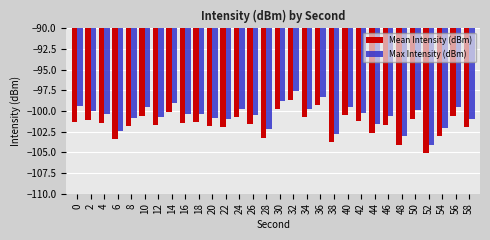

Which category has the lowest value in the Max Intensity (dBm) series?

52